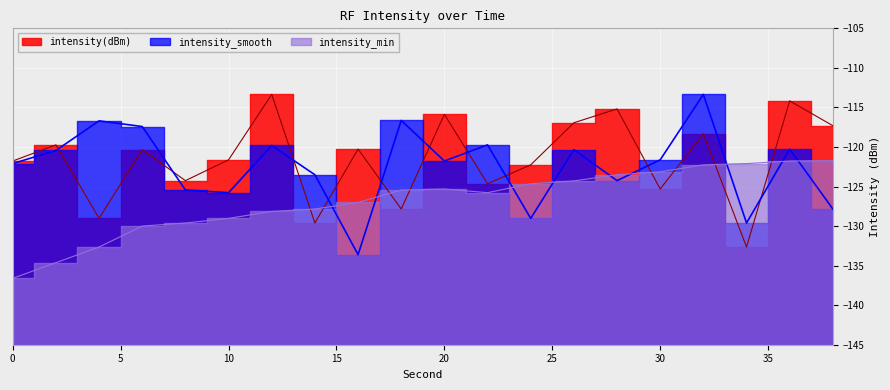

Reading right to left, transcribe all the data shown in this chart.

intensity(dBm): 38=-117.3	36=-114.2	34=-132.6	32=-118.3	30=-125.3	28=-115.2	26=-116.9	24=-122.3	22=-124.6	20=-115.9	18=-127.8	16=-120.3	14=-129.6	12=-113.4	10=-121.6	8=-124.3	6=-120.3	4=-129.0	2=-119.7	0=-121.8
intensity_smooth: 38=-127.8	36=-120.3	34=-129.6	32=-113.4	30=-121.6	28=-124.3	26=-120.3	24=-129.0	22=-119.7	20=-121.8	18=-116.6	16=-133.6	14=-123.5	12=-119.8	10=-125.8	8=-125.4	6=-117.4	4=-116.7	2=-120.4	0=-122.1
intensity_min: 38=-121.7	36=-121.8	34=-122.1	32=-122.3	30=-123.1	28=-123.5	26=-124.3	24=-124.6	22=-125.8	20=-125.3	18=-125.4	16=-127.0	14=-127.8	12=-128.1	10=-129.0	8=-129.6	6=-130.0	4=-132.6	2=-134.6	0=-136.6